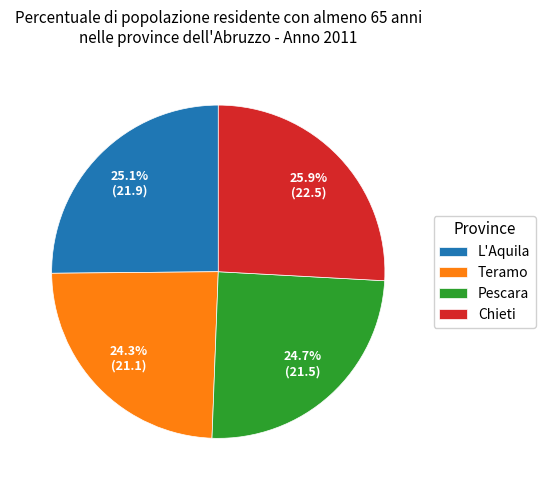

What is the total percentage of Chieti and Pescara?

50.6%